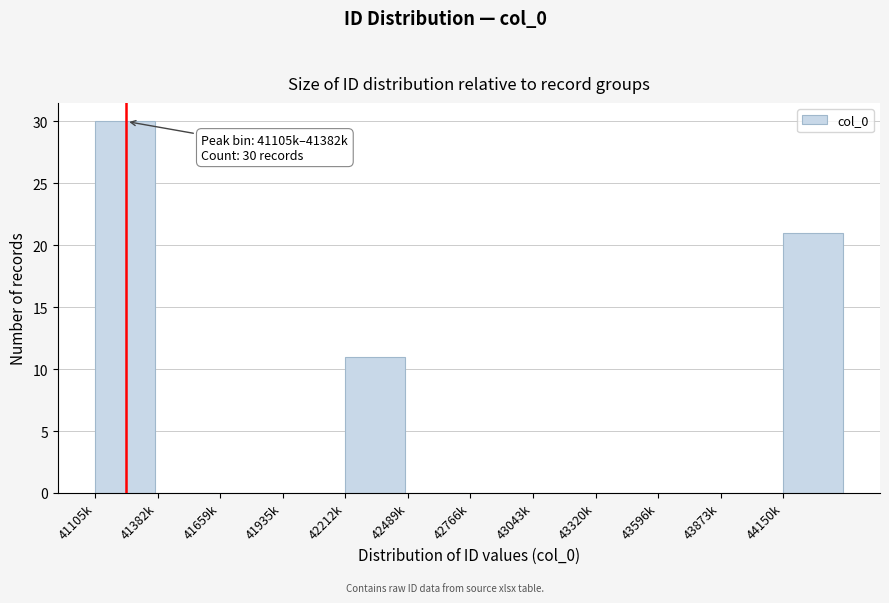

Reading right to left, extract all data points from this chart.

44150k=21	43873k=0	43596k=0	43320k=0	43043k=0	42766k=0	42489k=0	42212k=11	41935k=0	41659k=0	41382k=0	41105k=30